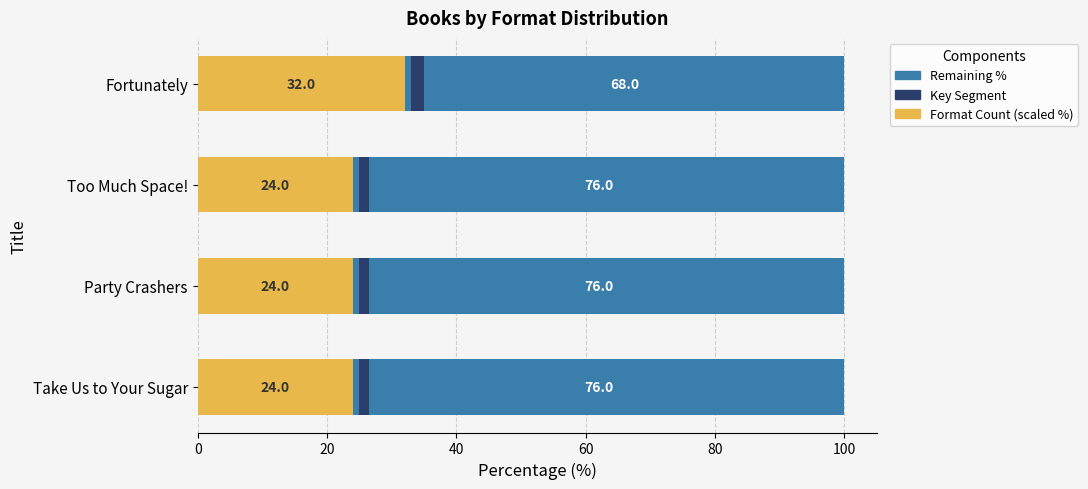

How many distinct data groups are displayed?

3